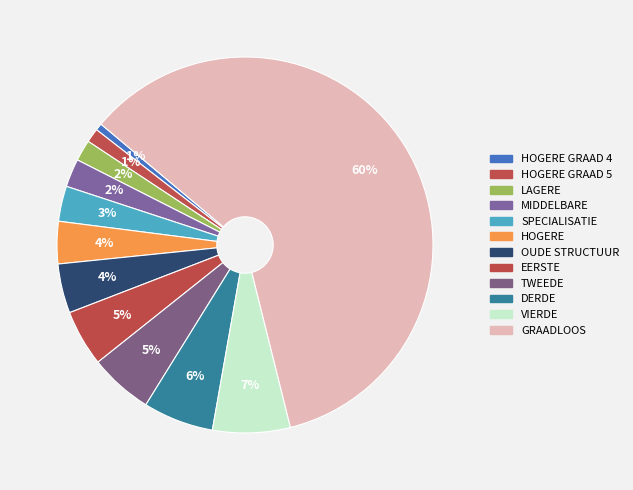

How many slices are in this pie chart?

12